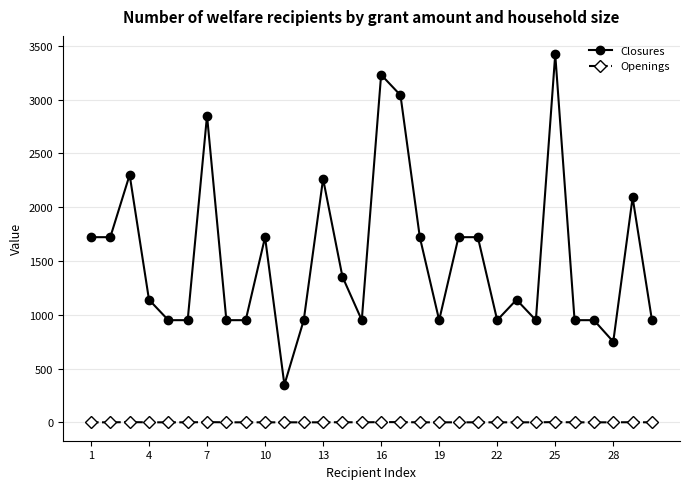

What is the maximum value shown in the chart?

3420